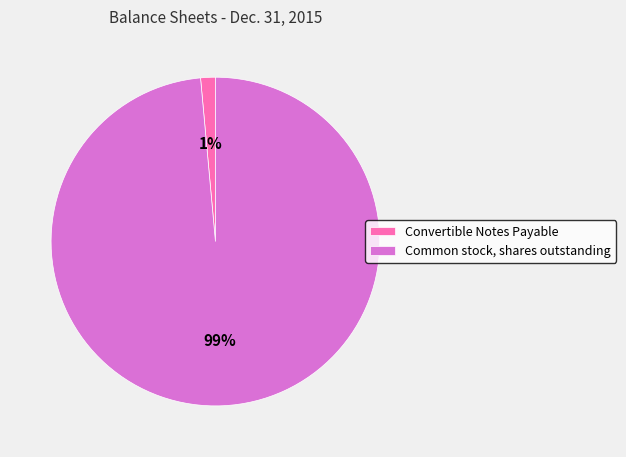

How many segments does this pie chart have?

2